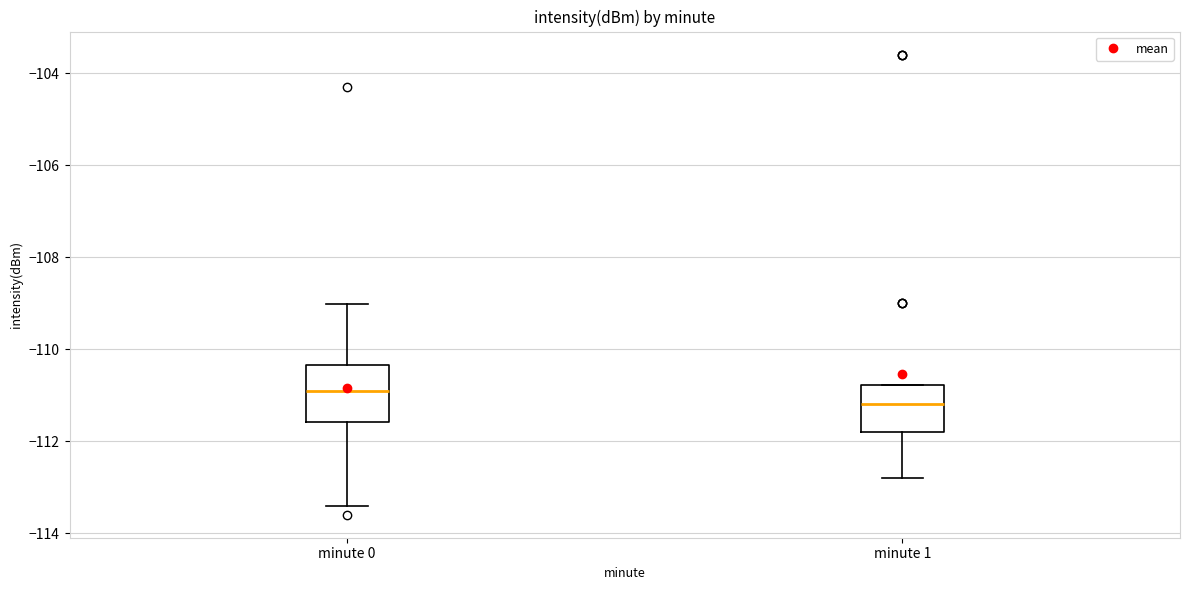

Which box is the tallest, from its lower edge to its upper edge?

minute 0